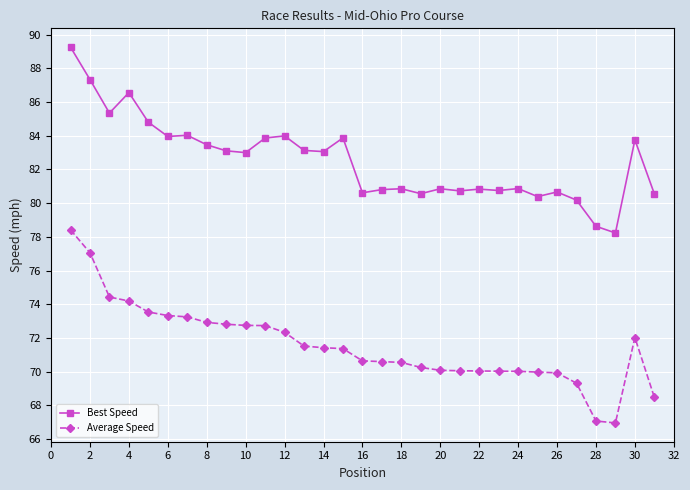

How many lines are shown in the chart?

2